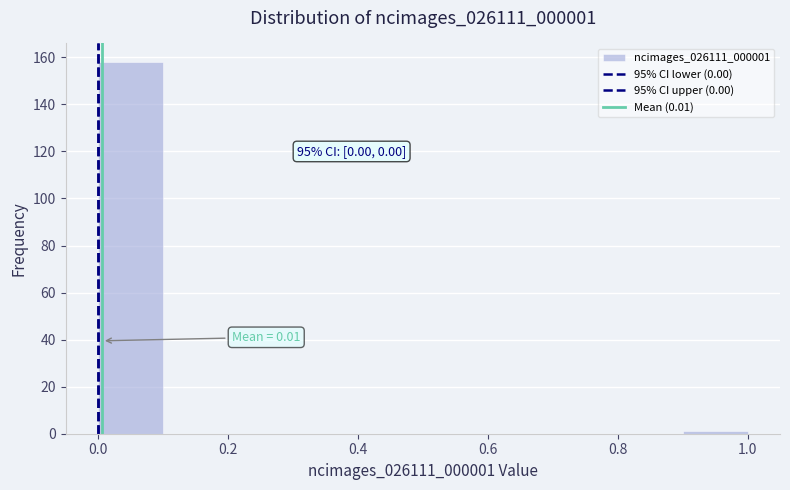

Over which range of the x-axis is the bar tallest?

0.0 to 0.1